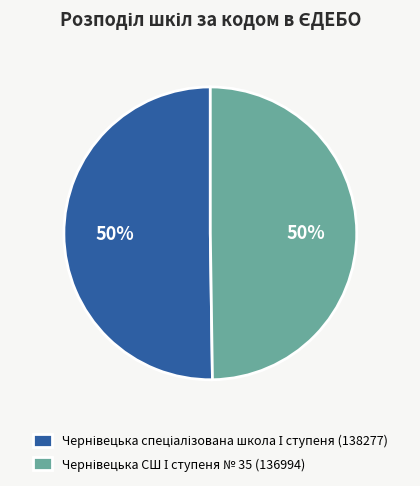

To the nearest percent, what is the average slice percentage?

50%